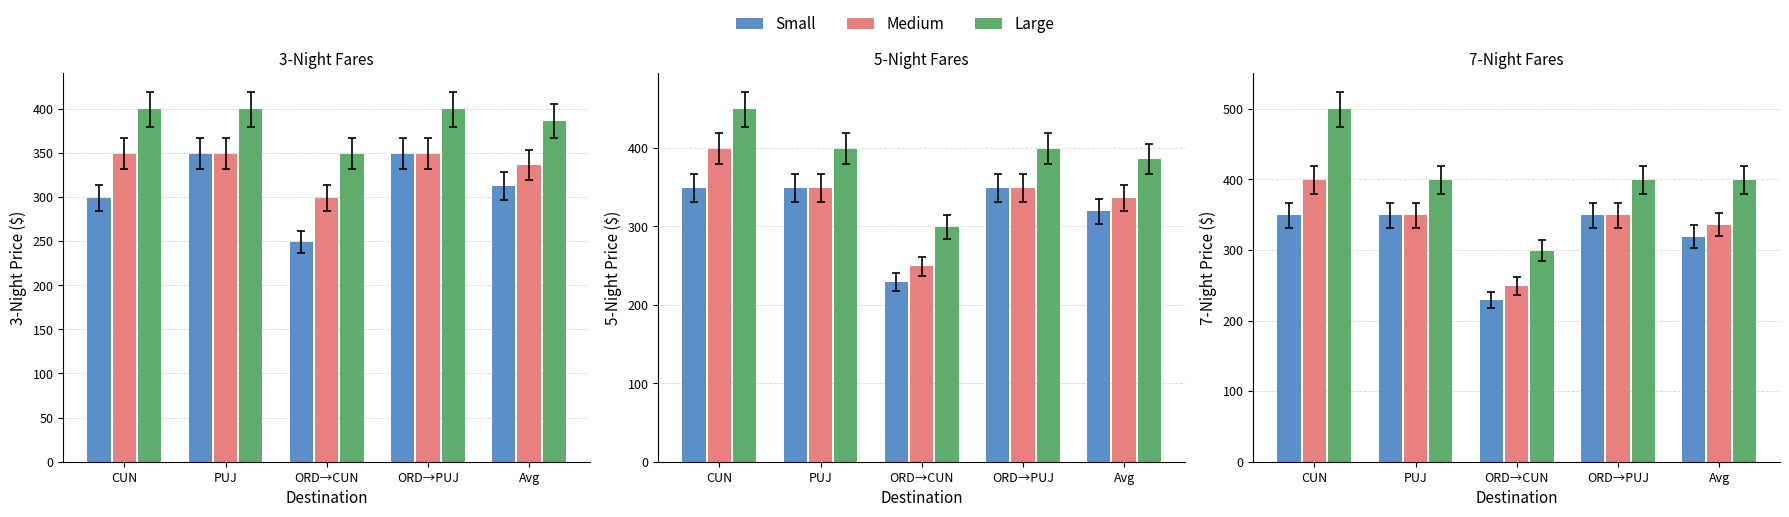

Are the bars horizontal?

No